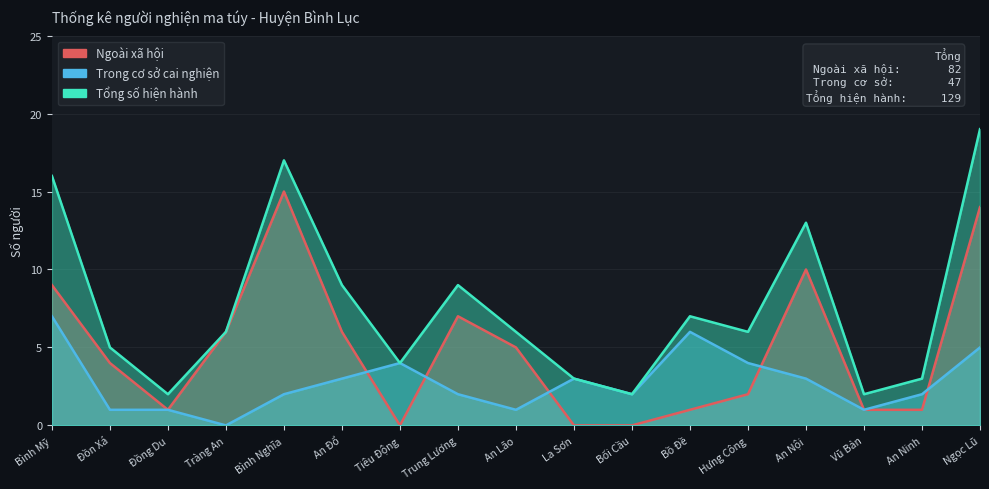

Reading right to left, extract all data points from this chart.

Ngoài xã hội: Ngọc Lũ=14	An Ninh=1	Vũ Bản=1	An Nội=10	Hưng Công=2	Bồ Đề=1	Bối Cầu=0	La Sơn=0	An Lão=5	Trung Lương=7	Tiêu Động=0	An Đổ=6	Bình Nghĩa=15	Tràng An=6	Đồng Du=1	Đồn Xá=4	Bình Mỹ=9
Trong cơ sở cai nghiện: Ngọc Lũ=5	An Ninh=2	Vũ Bản=1	An Nội=3	Hưng Công=4	Bồ Đề=6	Bối Cầu=2	La Sơn=3	An Lão=1	Trung Lương=2	Tiêu Động=4	An Đổ=3	Bình Nghĩa=2	Tràng An=0	Đồng Du=1	Đồn Xá=1	Bình Mỹ=7
Tổng số hiện hành: Ngọc Lũ=19	An Ninh=3	Vũ Bản=2	An Nội=13	Hưng Công=6	Bồ Đề=7	Bối Cầu=2	La Sơn=3	An Lão=6	Trung Lương=9	Tiêu Động=4	An Đổ=9	Bình Nghĩa=17	Tràng An=6	Đồng Du=2	Đồn Xá=5	Bình Mỹ=16